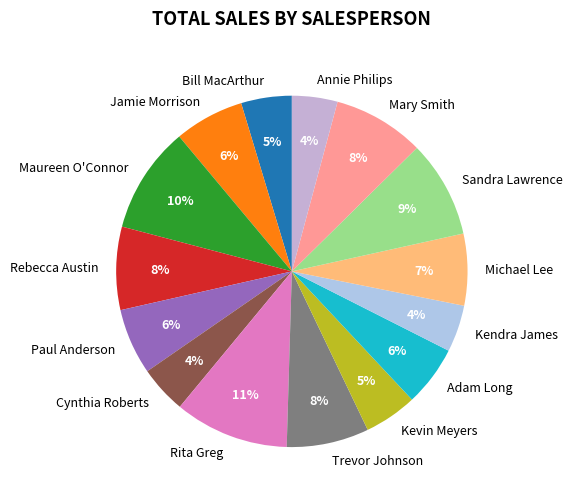

How many slices are in this pie chart?

15